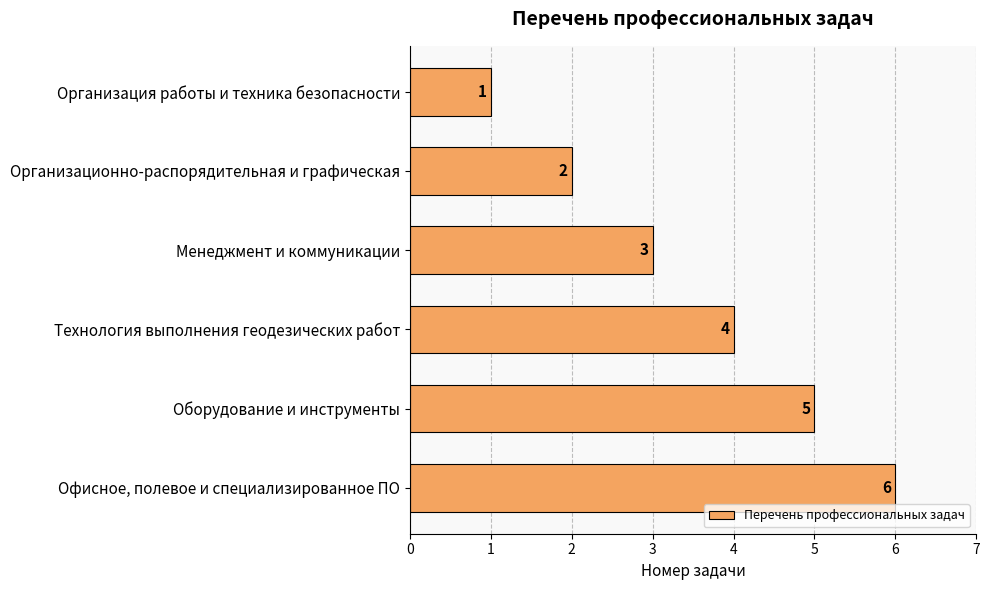

How many data points are less than 4?

3